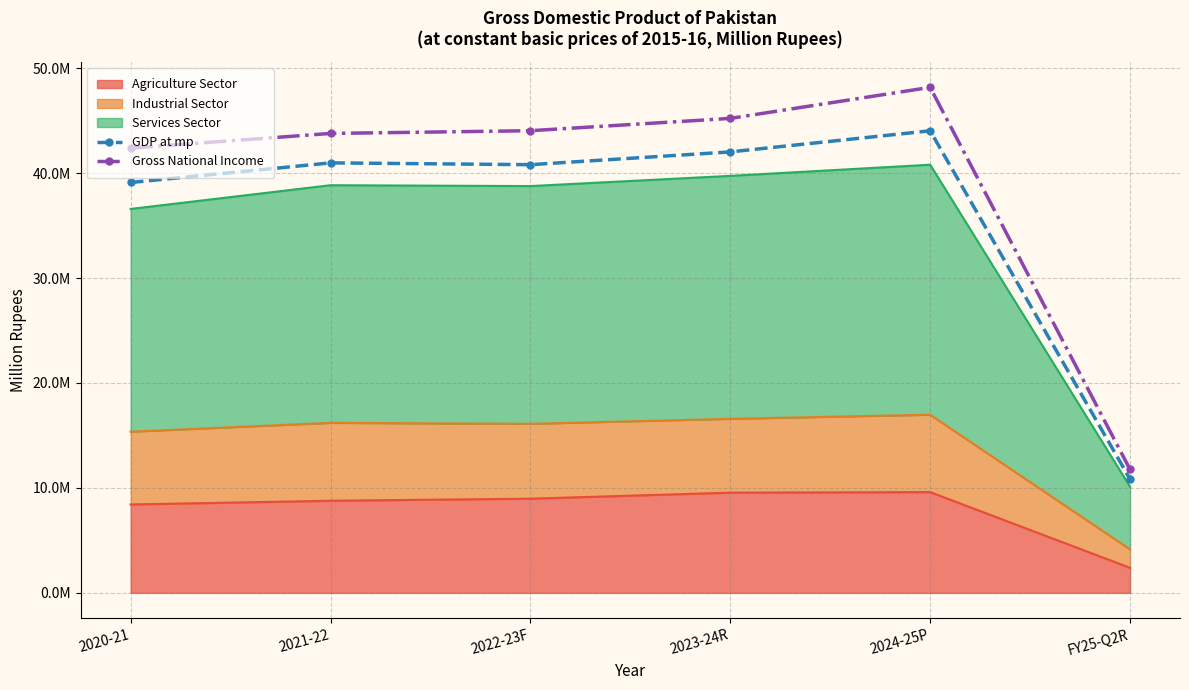

The value of GDP at mp at FY25-Q2R is 16686478. True or false?

False